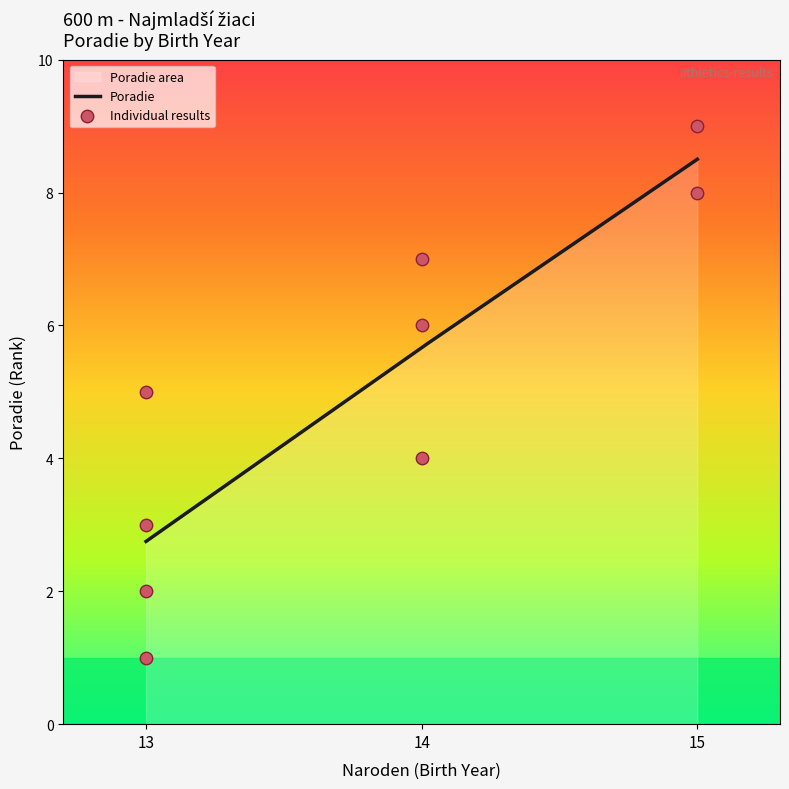

What is the ratio of the value at 15 to the value at 14?

1.3